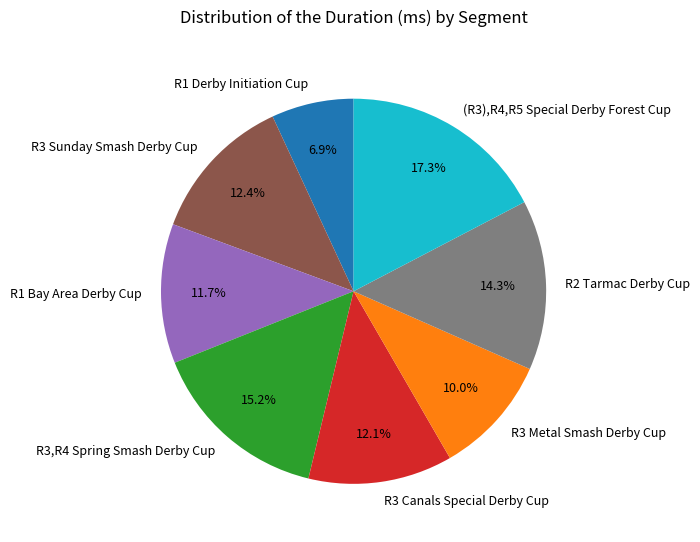

What is the ratio of the value at R3 Sunday Smash Derby Cup to the value at R1 Bay Area Derby Cup?

1.1